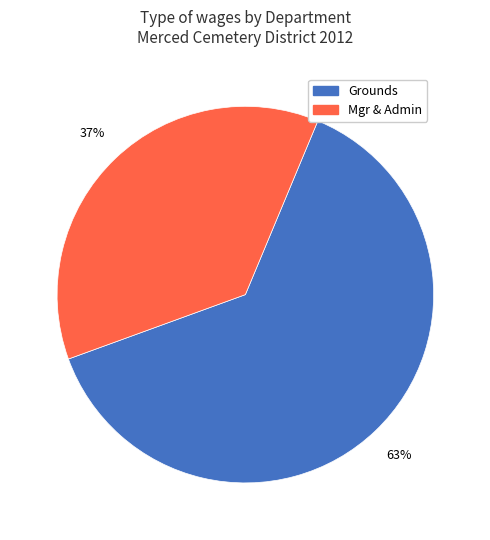

The Mgr & Admin slice represents 37% of the pie. True or false?

True